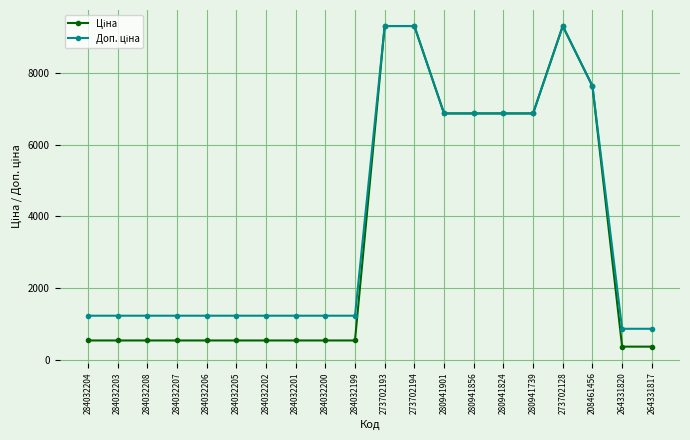

What is the maximum value shown in the chart?

9321.4